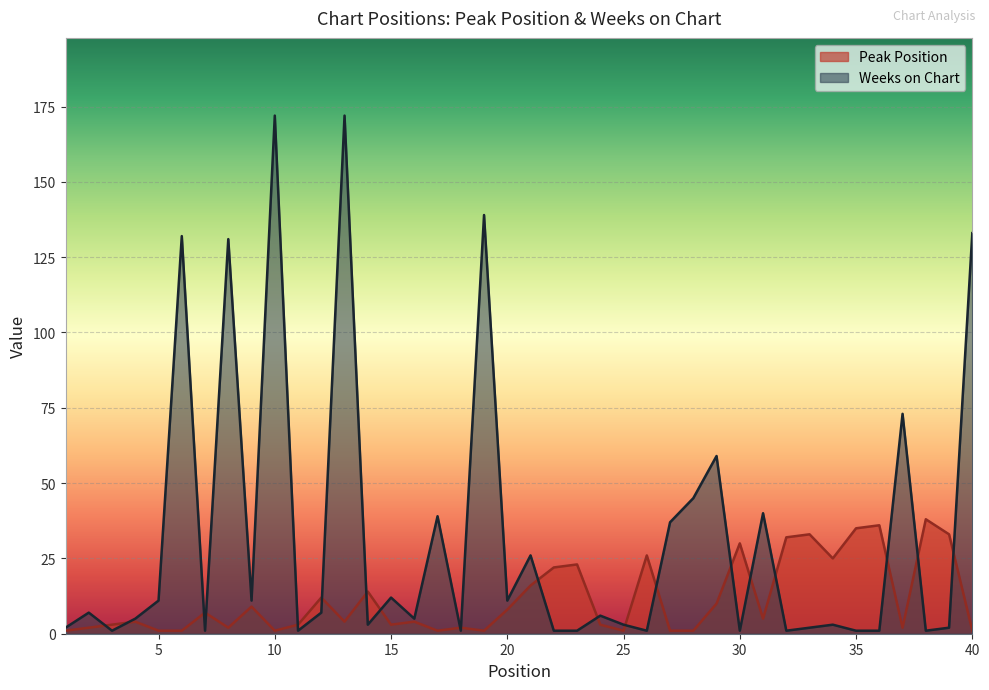

The value of Peak Position at 23 is 13. True or false?

False